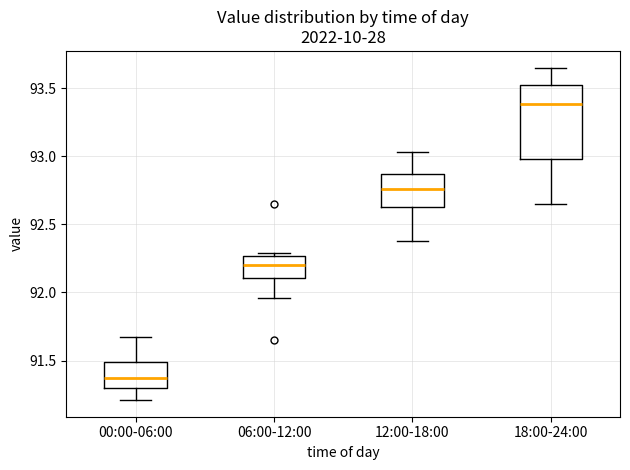

Which box has the lowest median line?

00:00-06:00